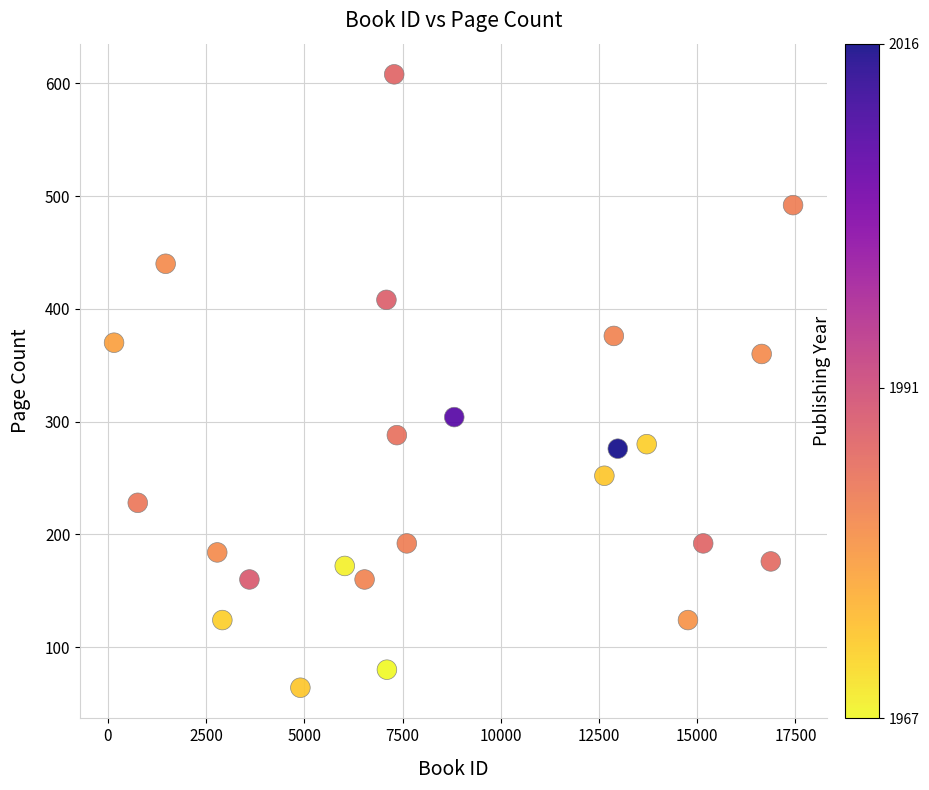

What is the range of Y values (max minus min)?

544